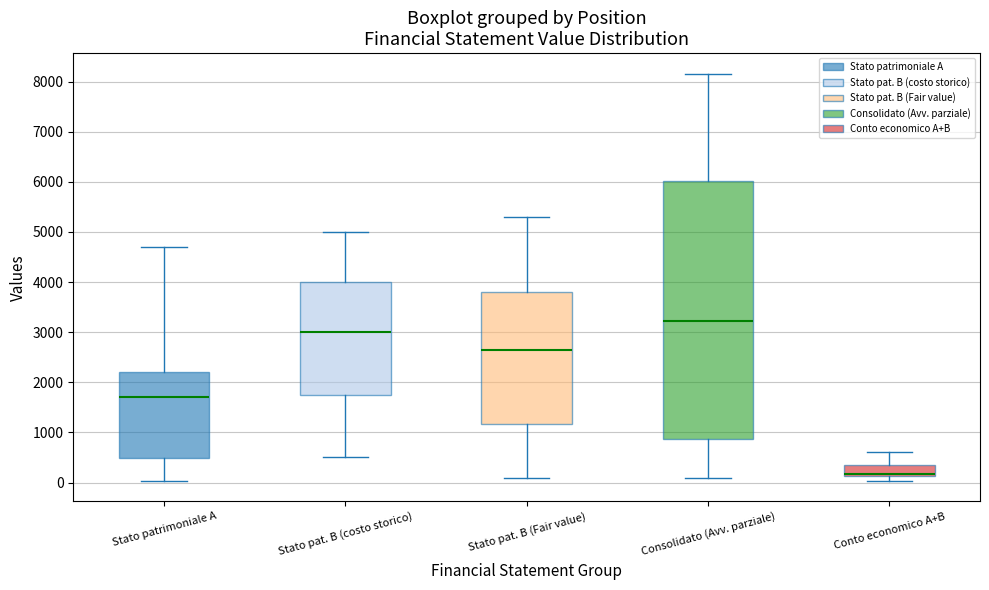

Comparing the boxes themselves (not the whiskers), which one is the tallest?

Consolidato (Avv. parziale)